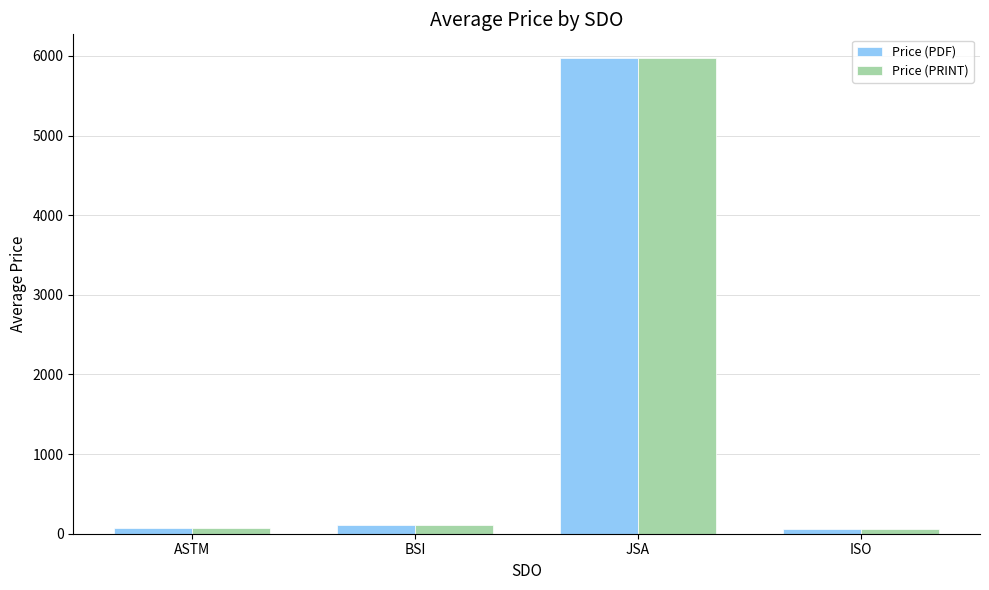

The Price (PDF) series shows 8017.8 at JSA. True or false?

False